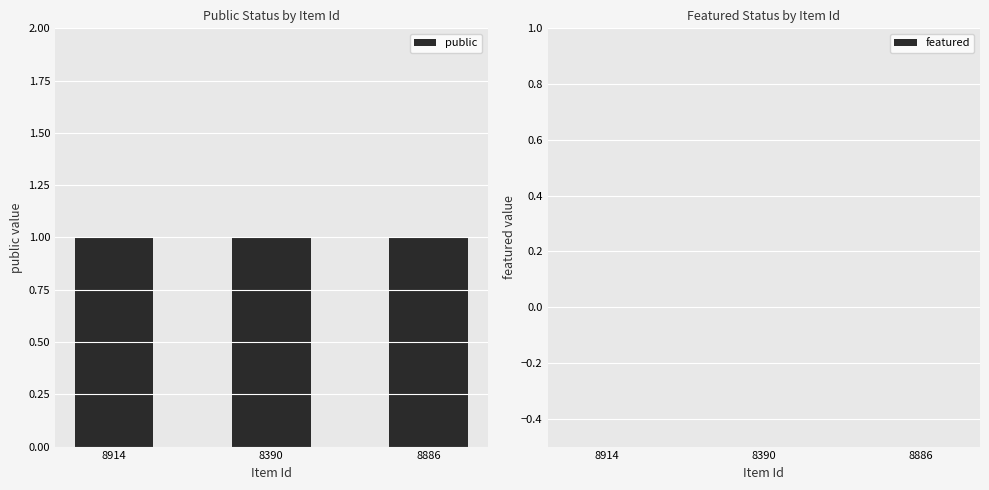

How many data points does each series have?

3